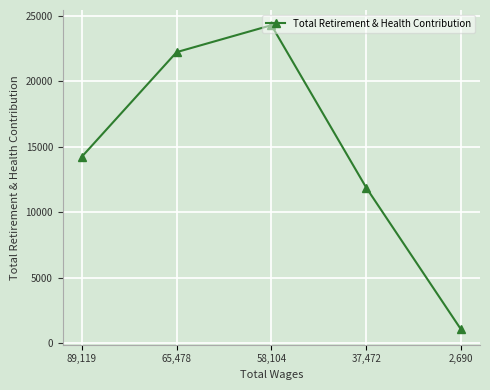

List the labels in order of value, largest first.

58,104, 65,478, 89,119, 37,472, 2,690